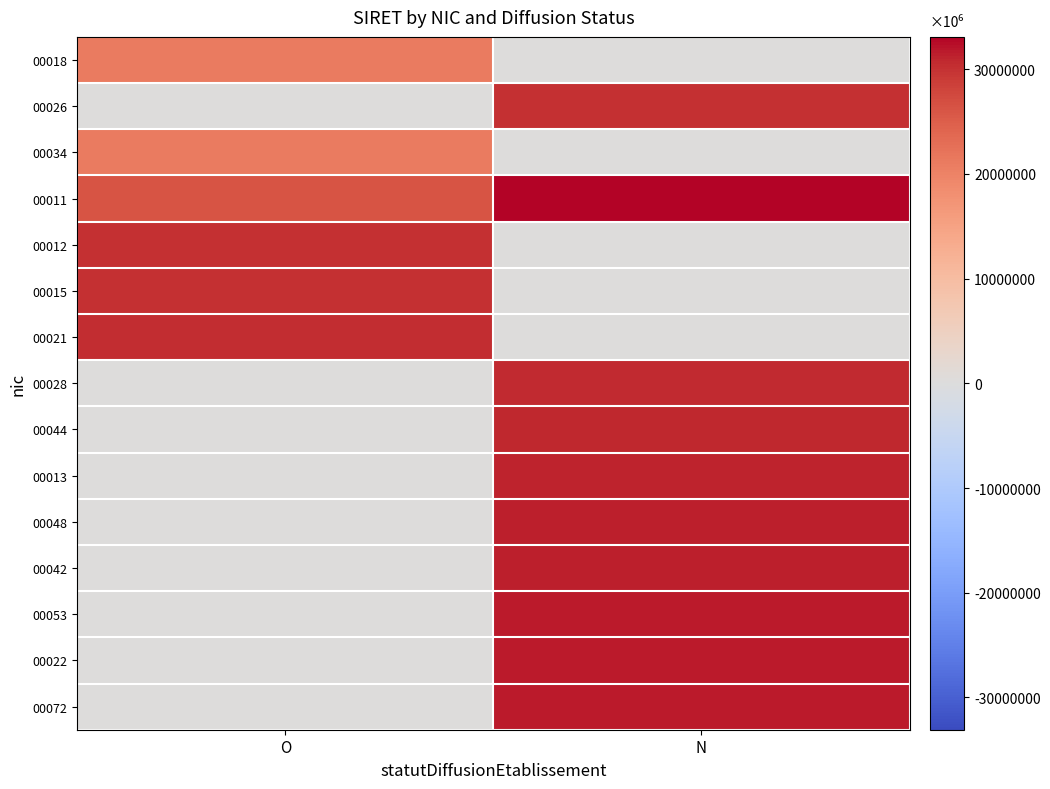

Reading left to right, transcribe all the data shown in this chart.

00018: O=21110098700018	N=0
00026: O=0	N=30208192200023
00034: O=21110098700034	N=0
00011: O=26110084600011	N=33085501600011
00012: O=30019822300012	N=0
00015: O=30208192200015	N=0
00021: O=30465737200021	N=0
00028: O=0	N=30687811700028
00044: O=0	N=30980475500044
00013: O=0	N=31188063700013
00048: O=0	N=31403497600048
00042: O=0	N=31425611600042
00053: O=0	N=31571425300053
00022: O=0	N=31609744300022
00072: O=0	N=31760566500072